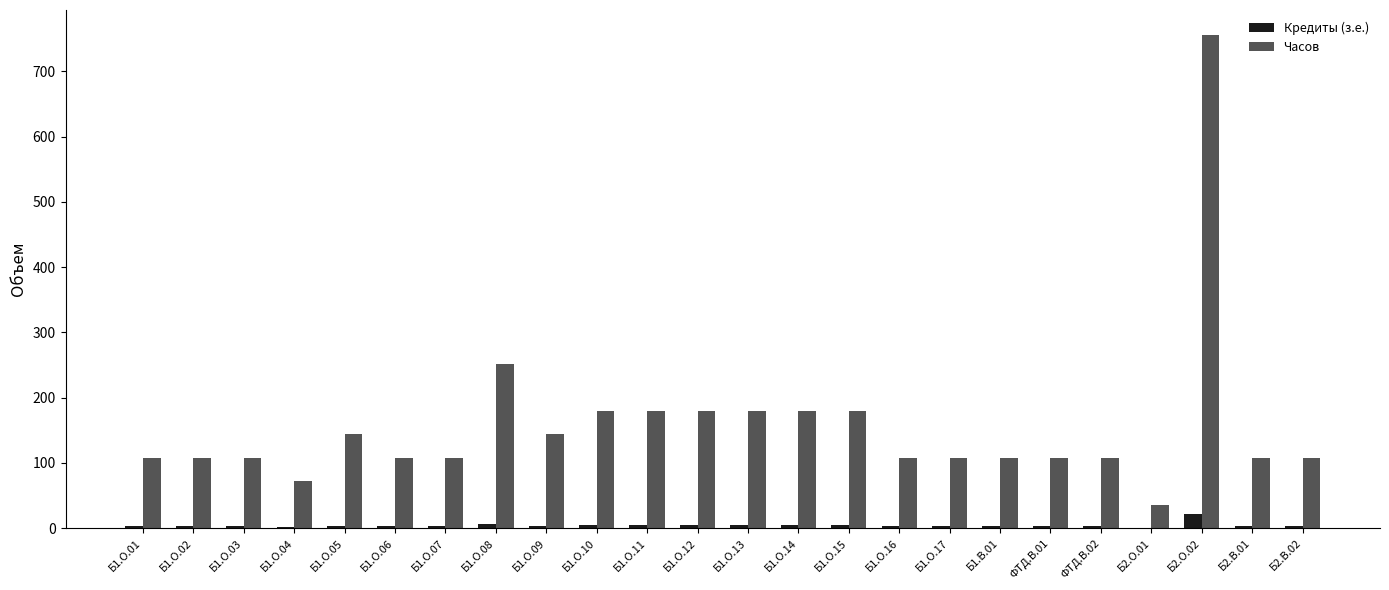

Which series has the largest total across all categories?

Часов